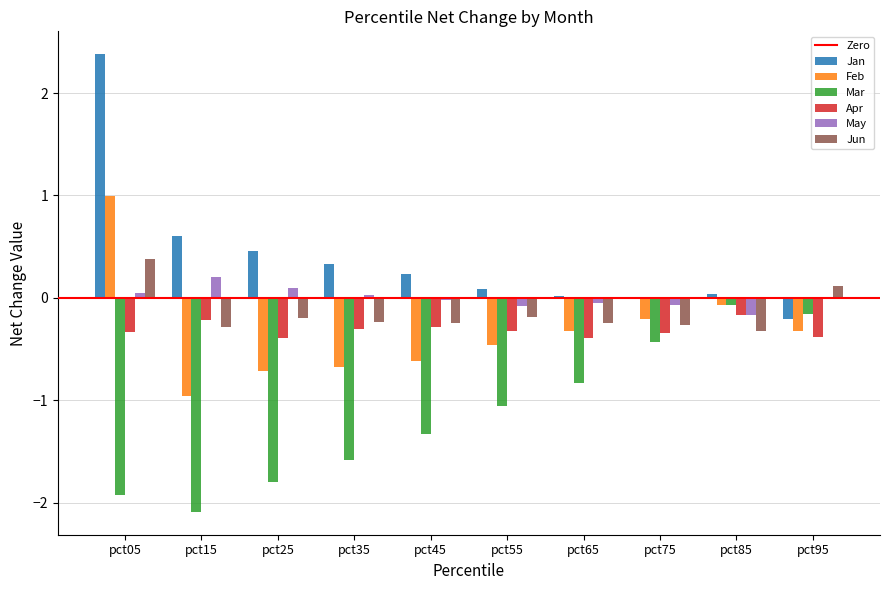

Which series changed the most between pct25 and pct65?

Mar